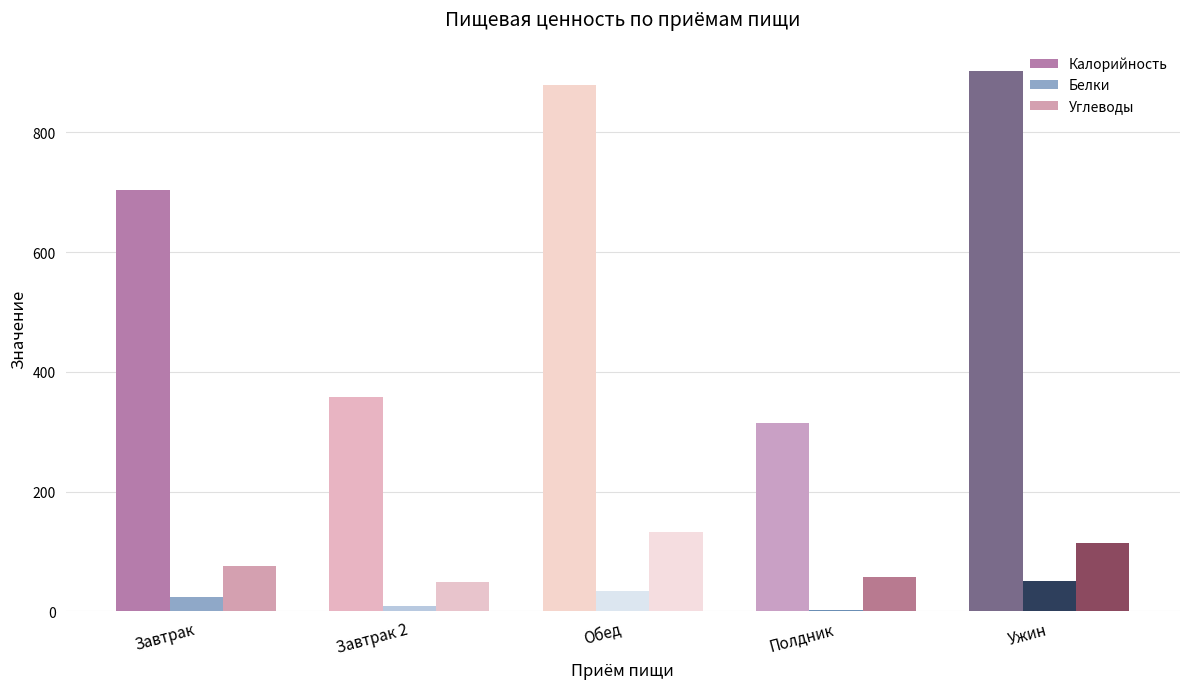

Count the number of categories in the chart.

5